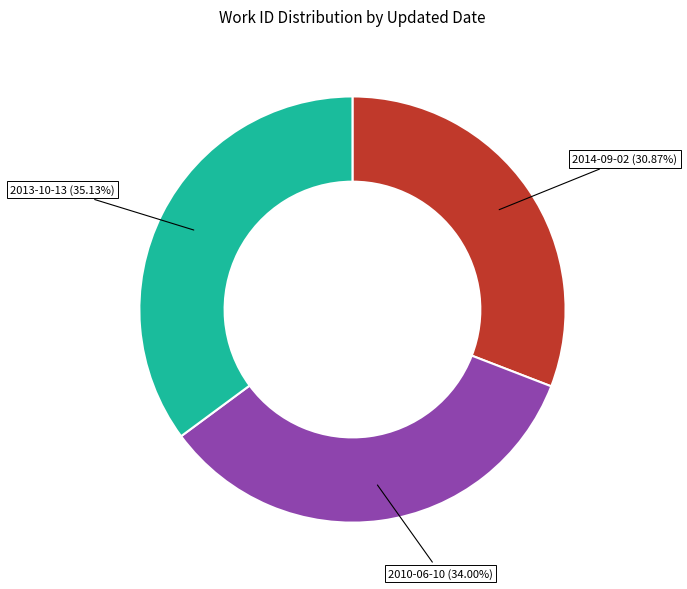

How many segments does this pie chart have?

3